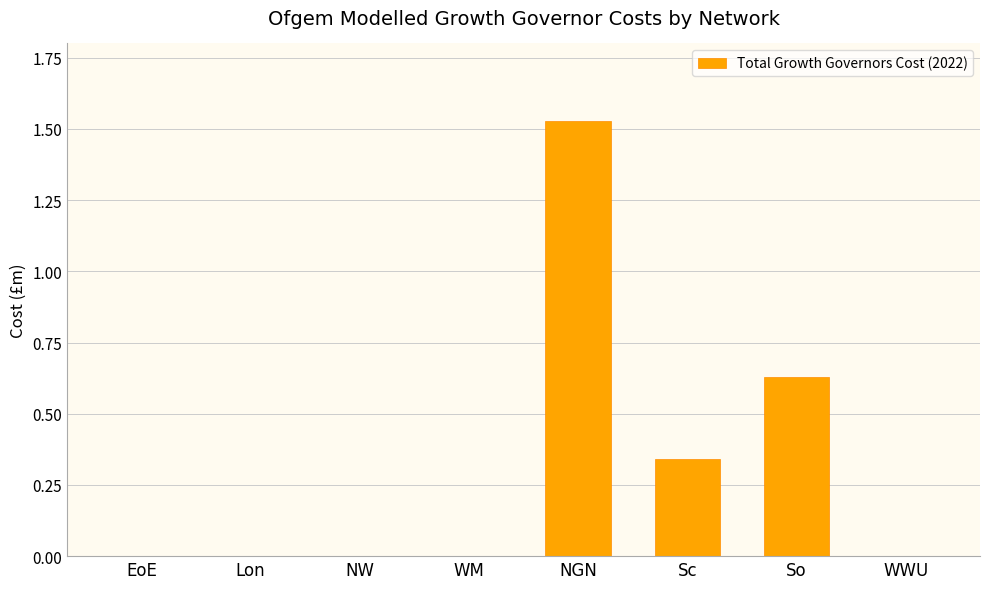

Which category has the highest value across all series?

NGN